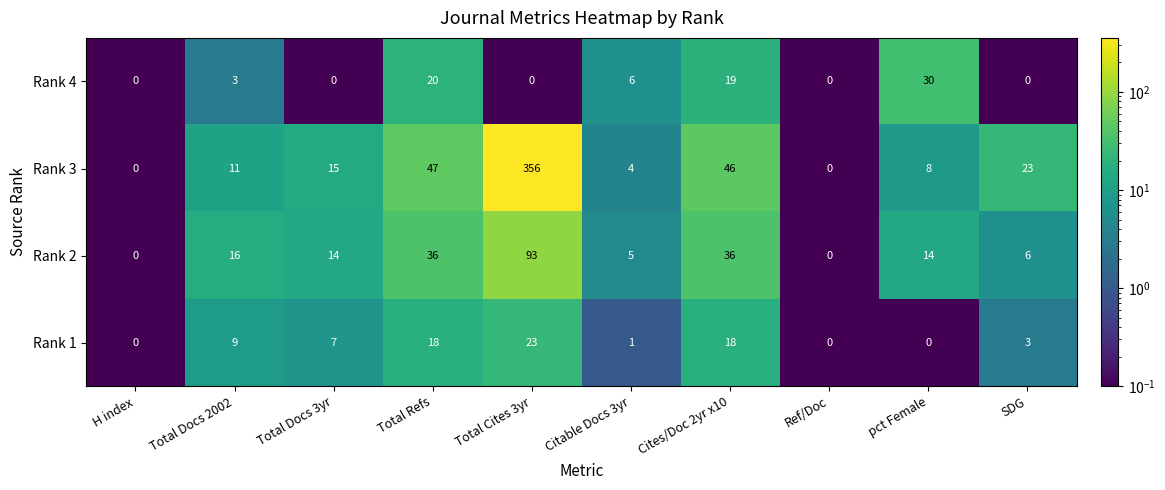

Which series has the largest total across all categories?

Rank 3